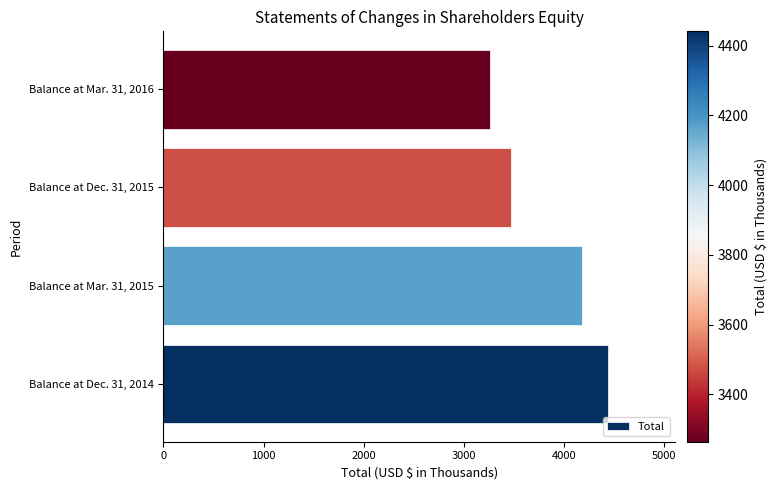

Reading bottom to top, extract all data points from this chart.

4441	4173	3471	3264